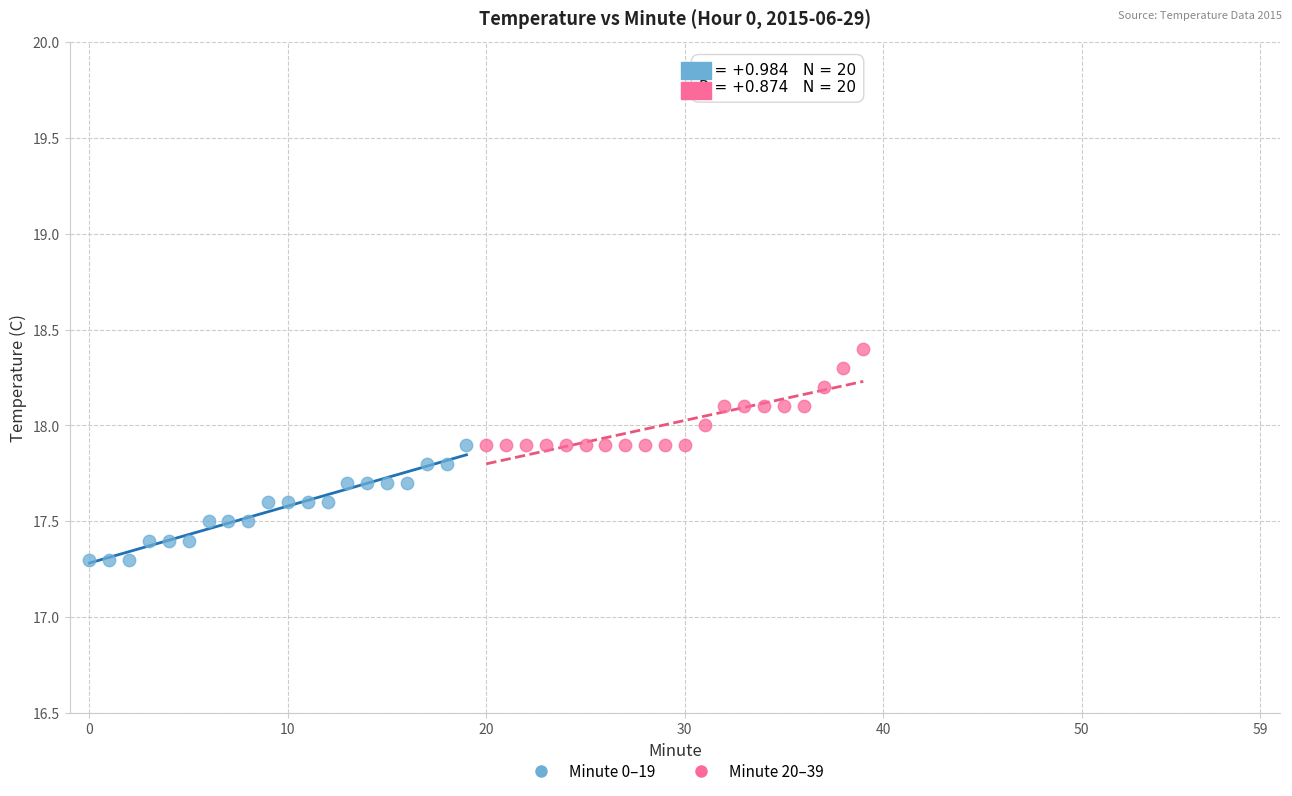

Which series reaches the minimum Y coordinate?

Minute 0–19